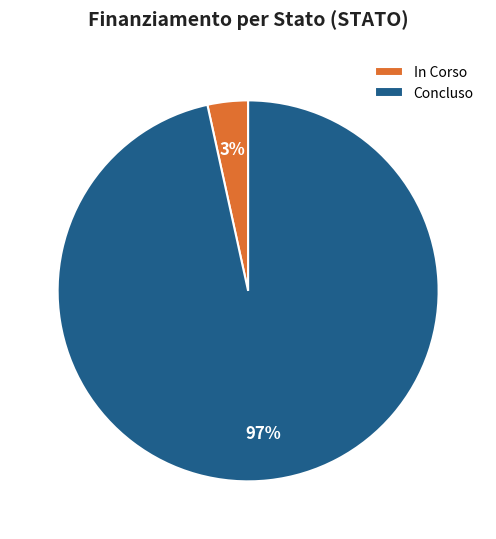

Do Concluso and In Corso together represent more than half of the pie?

Yes